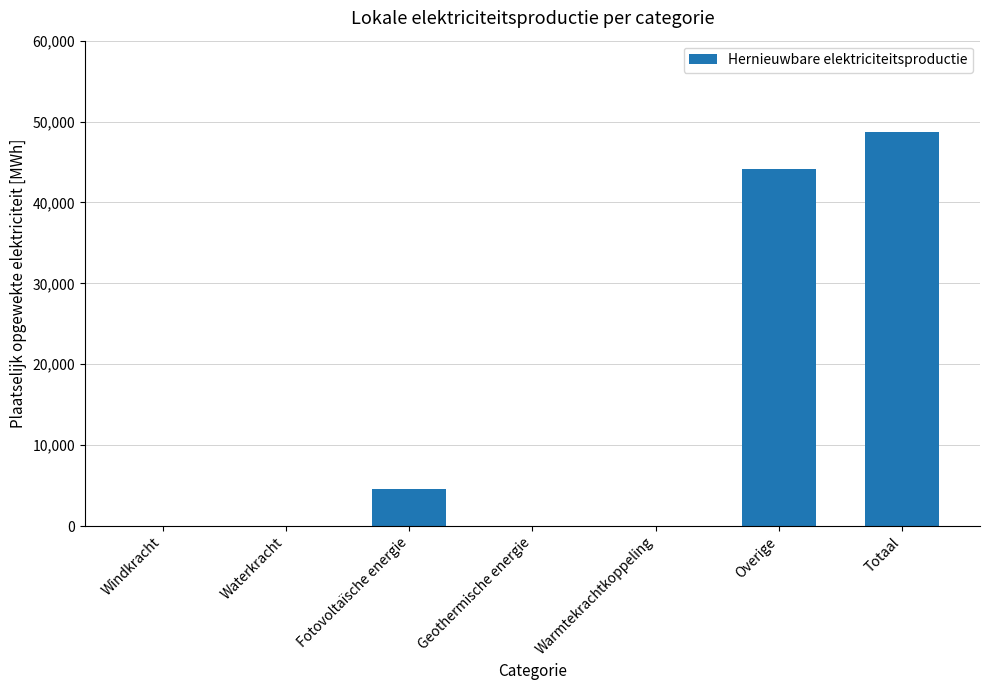

What is the difference between the values at Fotovoltaïsche energie and Overige?

39627.6